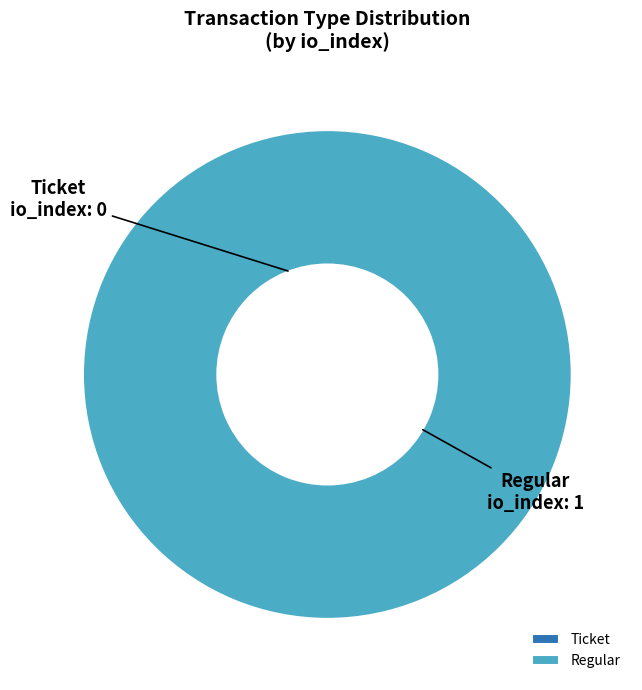

What is the largest slice in the pie chart?

Regular